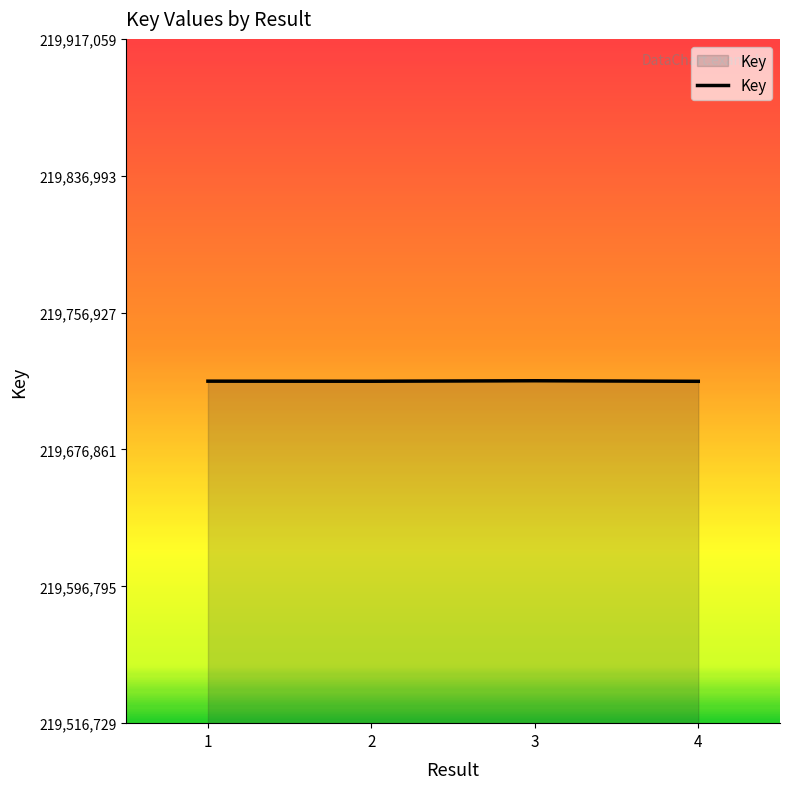

True or false: there are more than 2 points higher than both neighbors.

False